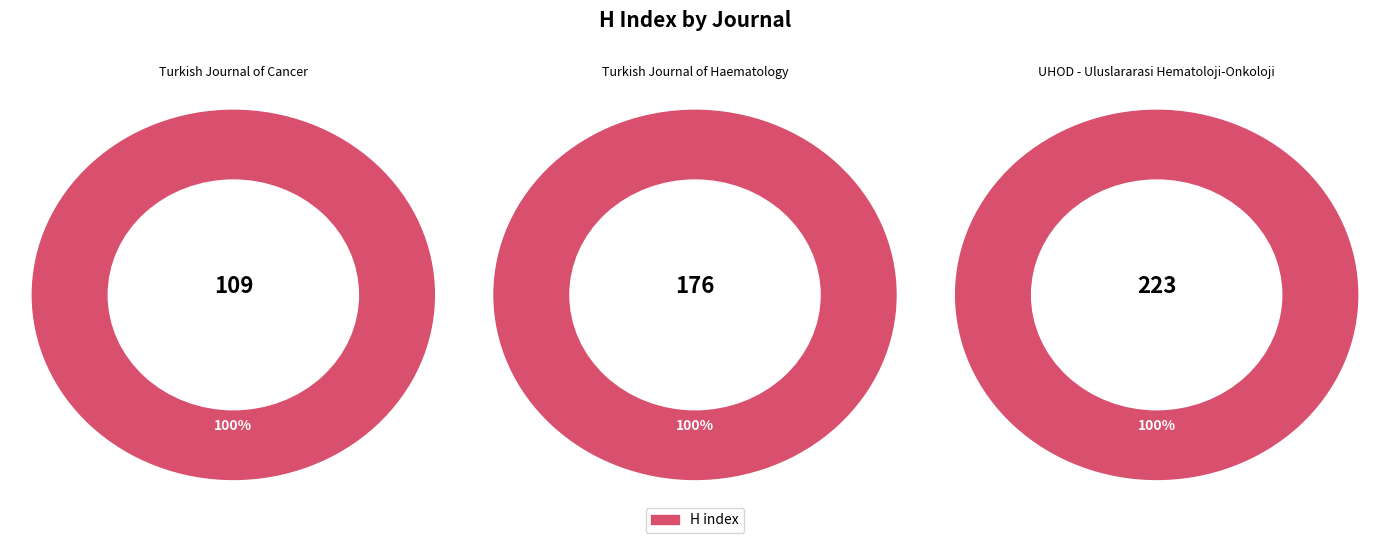

How many segments does this pie chart have?

3